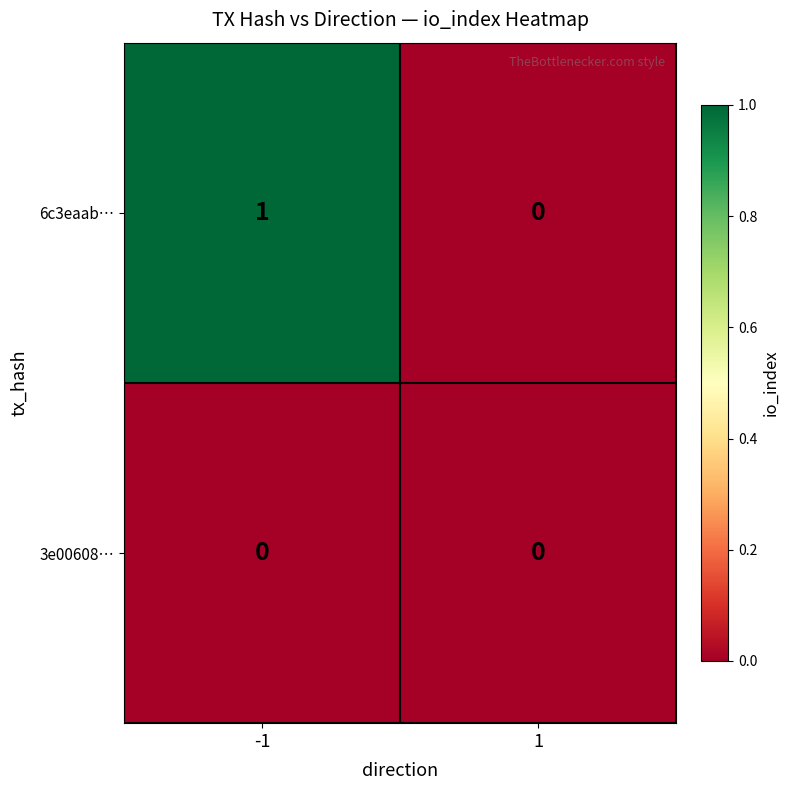

Rank the series by their maximum value, from lowest to highest.

3e00608…, 6c3eaab…